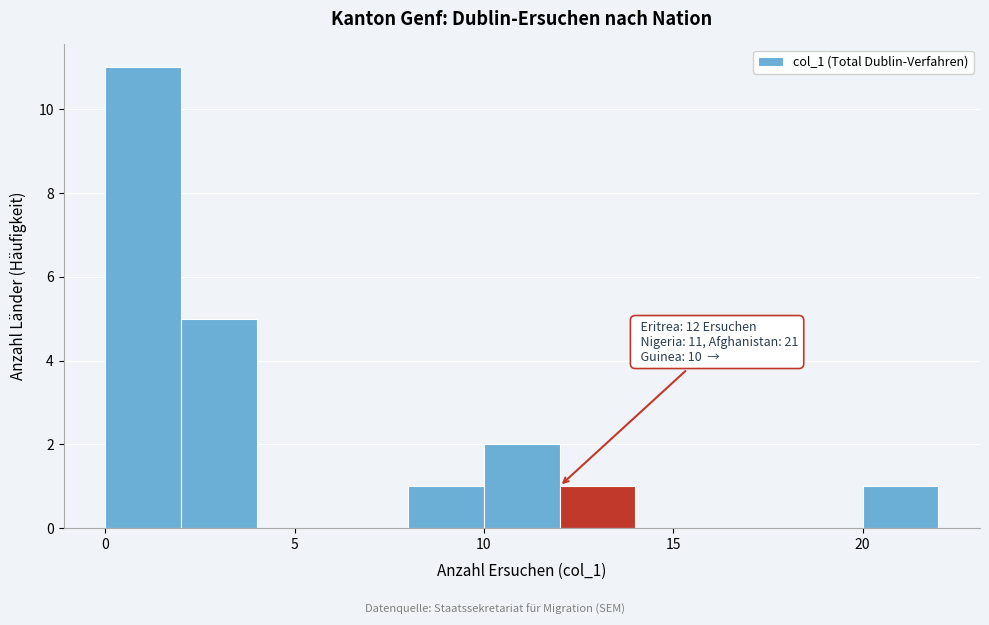

Which range on the x-axis has the tallest bar?

0 to 2